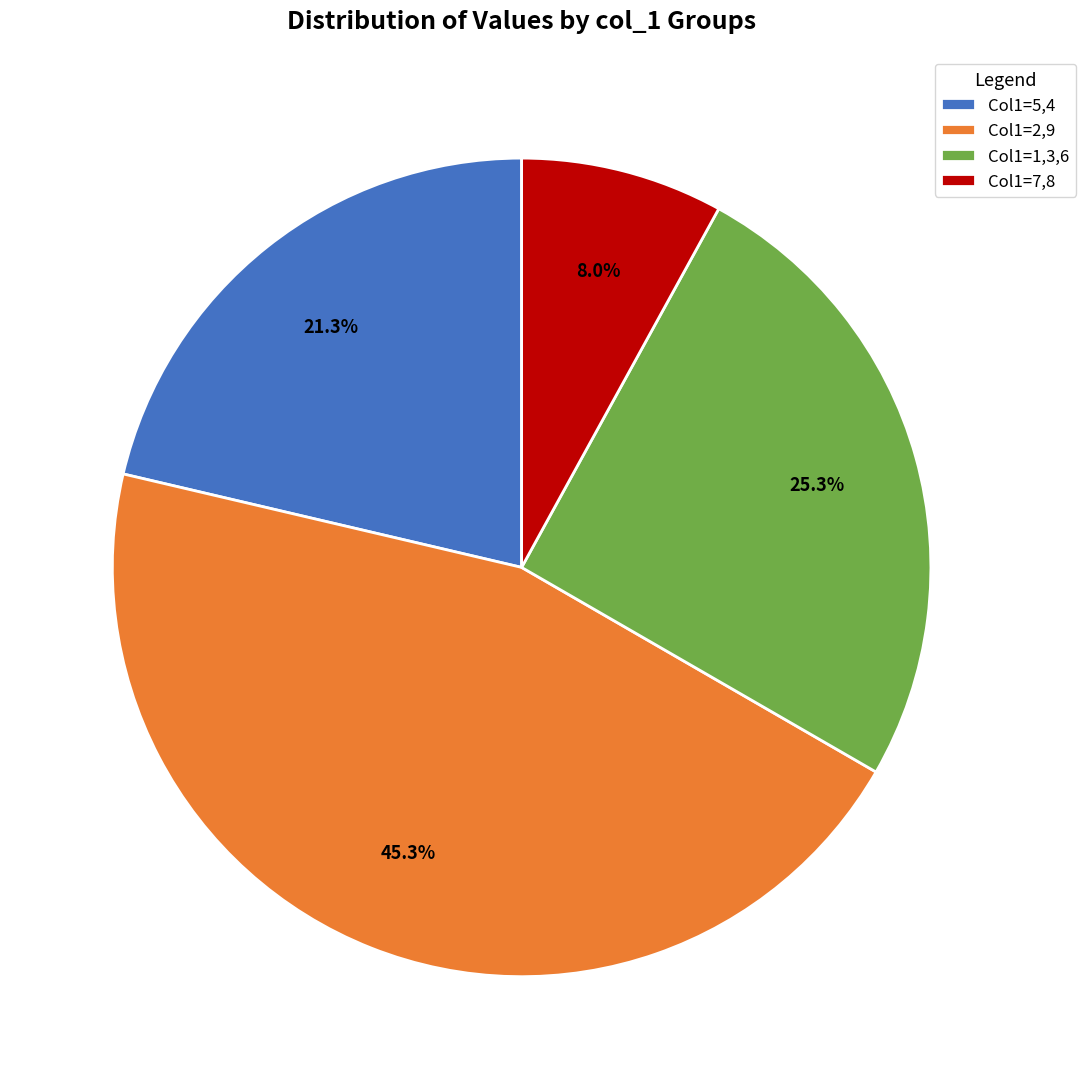

Do Col1=7,8 and Col1=5,4 together represent more than half of the pie?

No